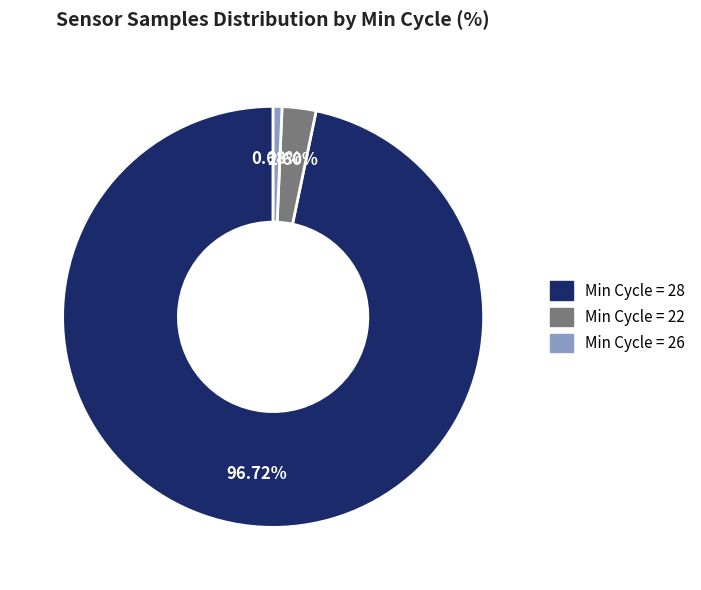

Does Min Cycle = 28 account for over 50% of the chart?

Yes